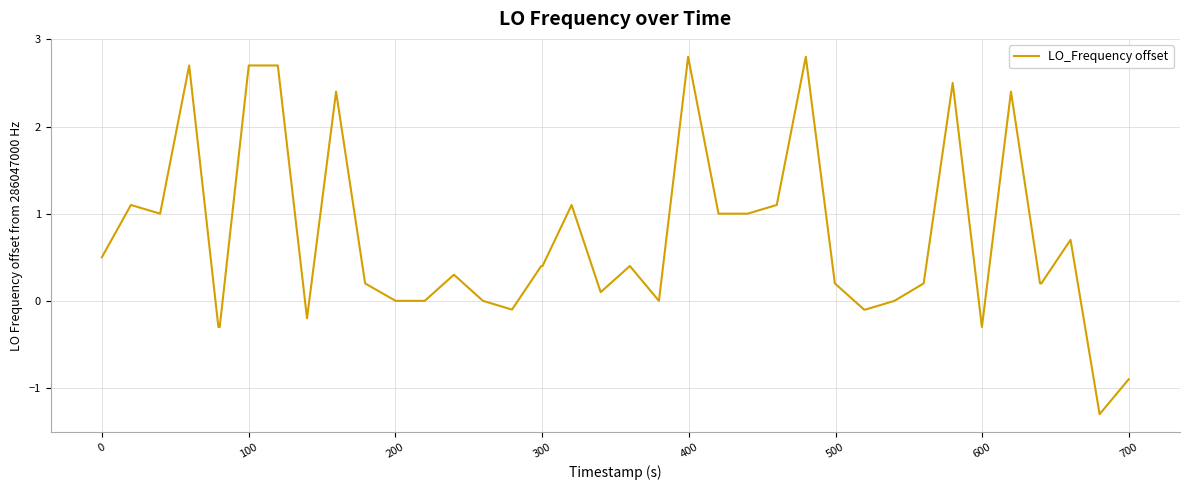

What is the minimum value shown in the chart?

-1.3